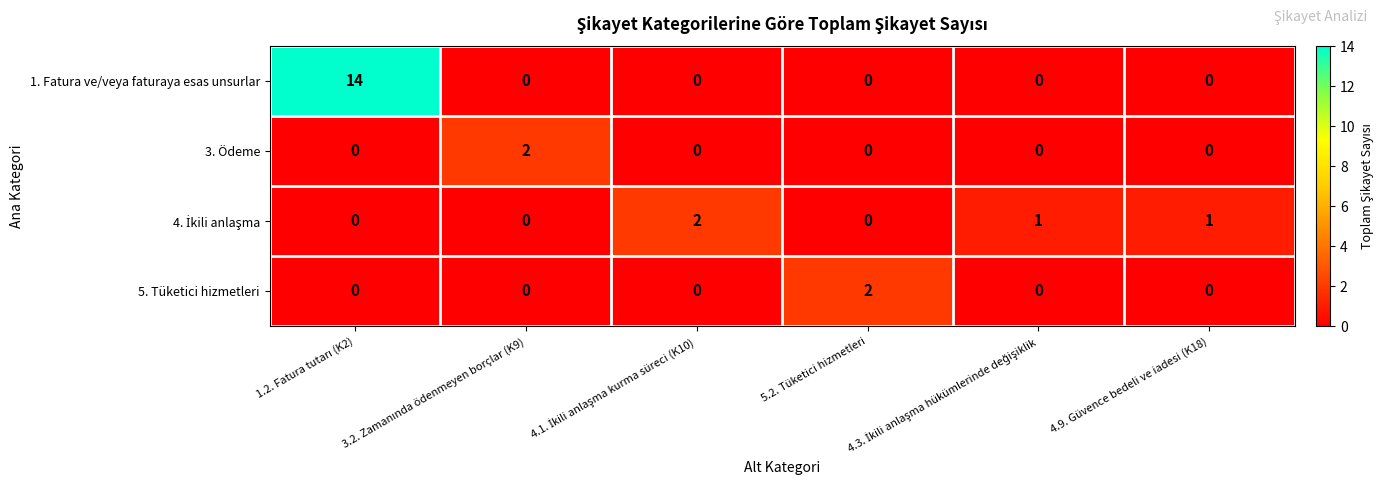

Which series has the largest total across all categories?

1. Fatura ve/veya faturaya esas unsurlar